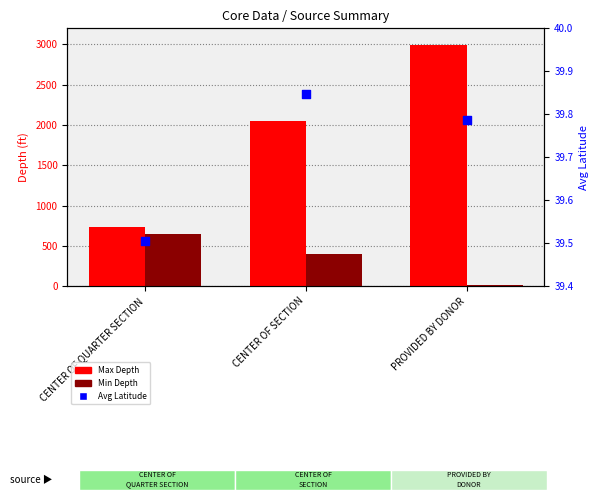

Which series has the largest total across all categories?

Max Depth